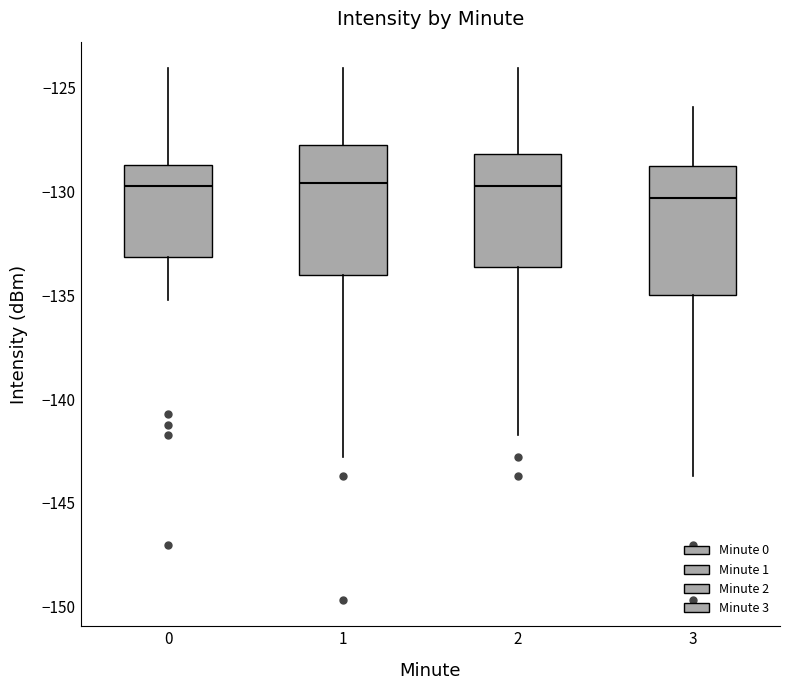

Reading left to right, read every box against the y-axis: the position of its median line, the range the box covers, and the ends of its whiskers. The values are not printed on the chart, so give them approximately, as read against the axis.

0: median -129.5, box -133.0 to -129.0, whiskers -135.5 to -124.0
1: median -129.5, box -134.0 to -128.0, whiskers -143.0 to -124.0
2: median -129.5, box -133.5 to -128.0, whiskers -141.5 to -124.0
3: median -130.5, box -135.0 to -129.0, whiskers -143.5 to -126.0